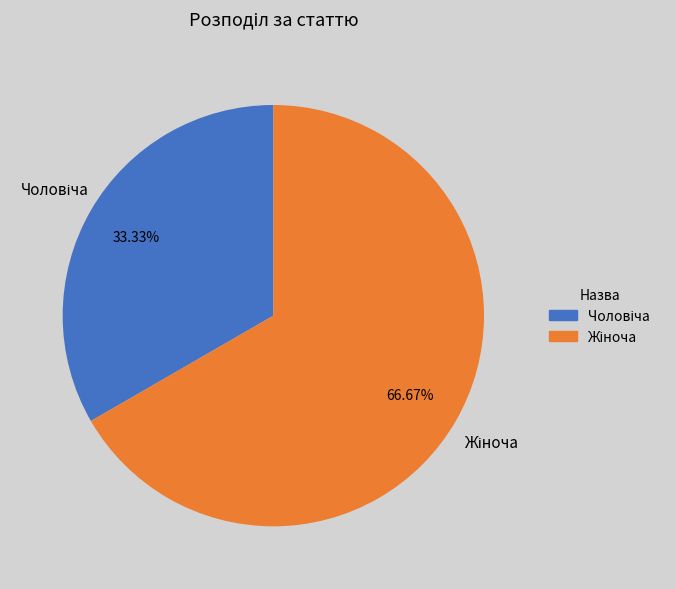

Does any single category account for the majority?

Yes